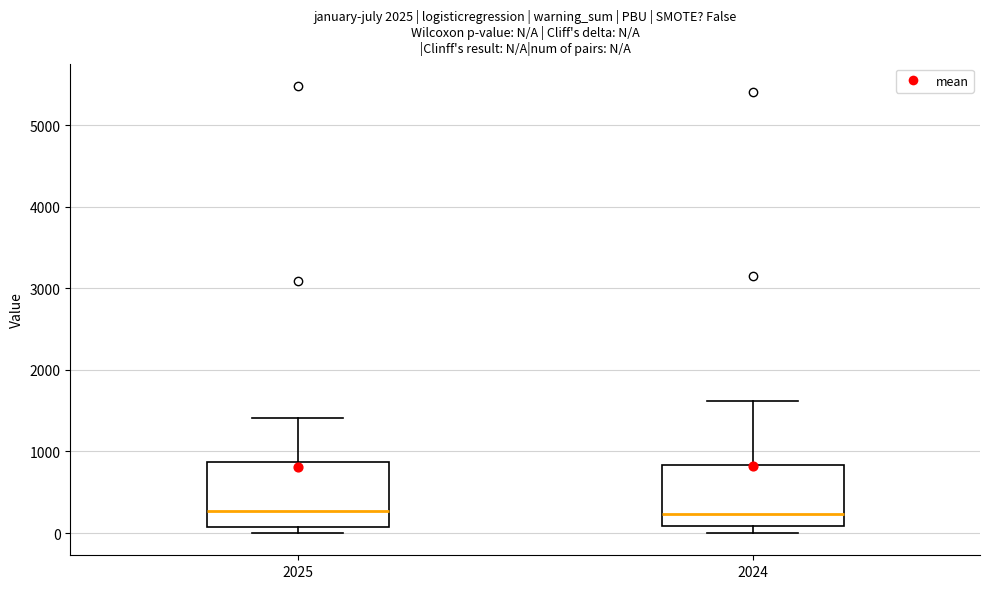

Reading left to right, transcribe this box plot: for each box, give where its median line is, the range the box spans, and where its two whiskers end, as read against the y-axis. The values are not printed on the chart, so give them approximately, as read against the axis.

2025: median 300, box 100 to 900, whiskers 0 to 1400
2024: median 200, box 100 to 800, whiskers 0 to 1600